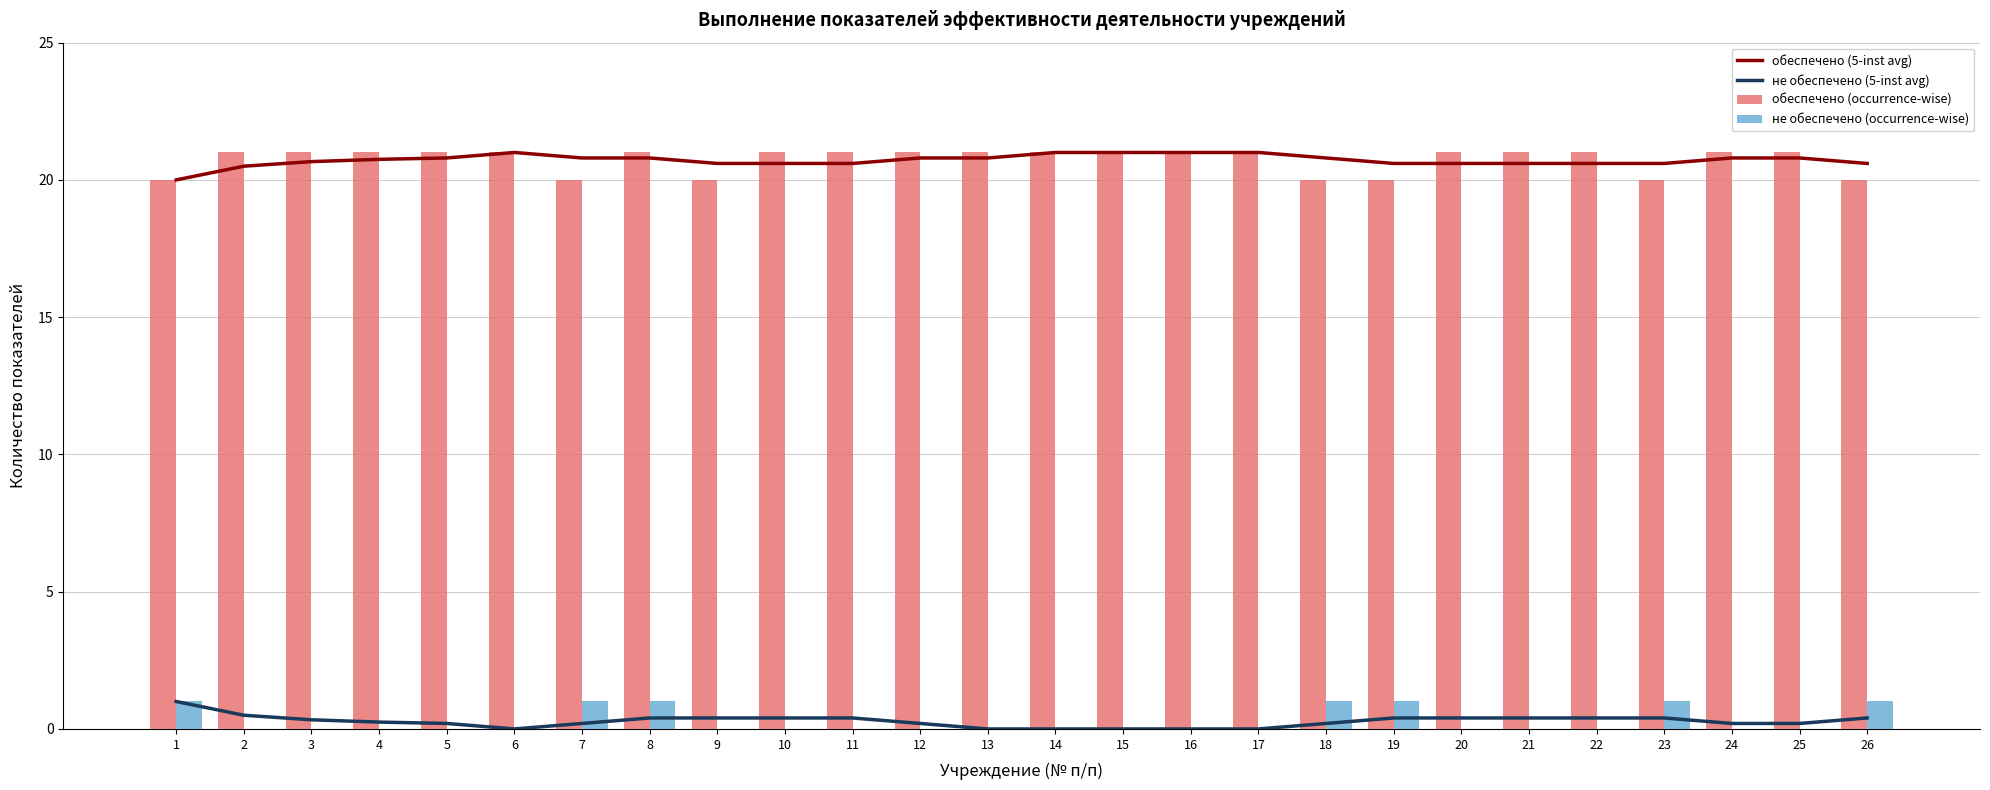

Rank the categories by обеспечено (5-inst avg) value from lowest to highest.

1, 2, 9, 10, 11, 19, 20, 21, 22, 23, 26, 3, 4, 5, 7, 8, 12, 13, 18, 24, 25, 6, 14, 15, 16, 17